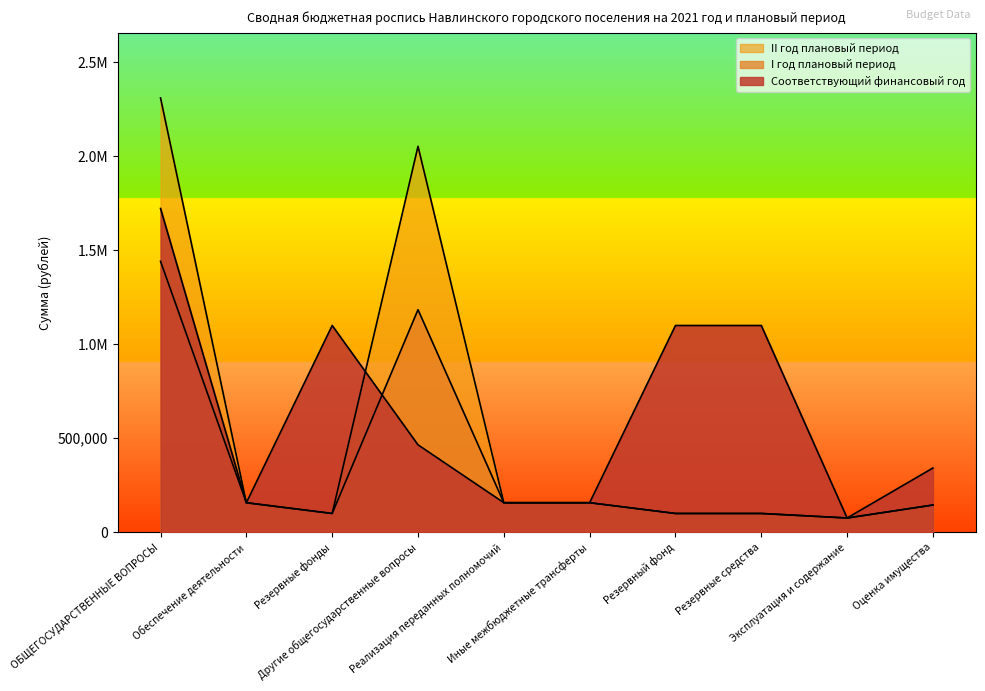

What is the difference between the I год плановый период values at Оценка имущества and Резервные фонды?

45000